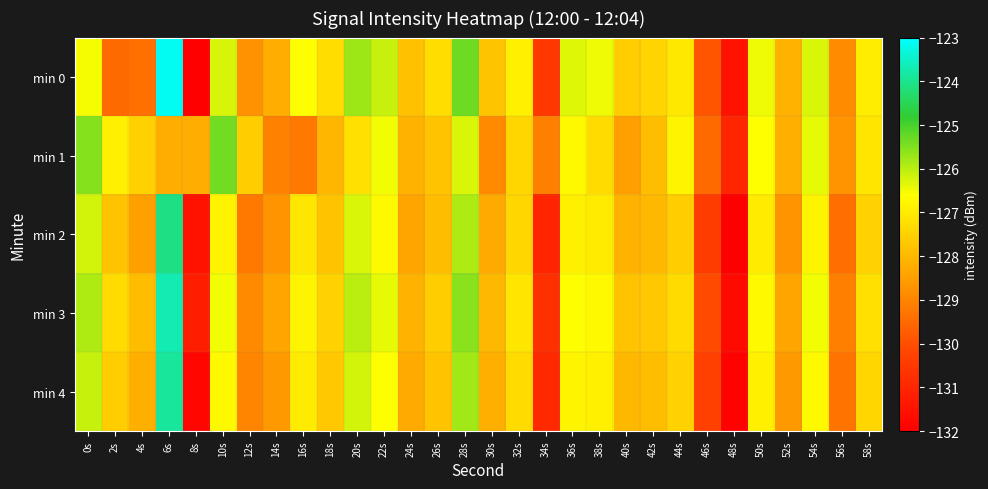

At how many categories does at least one series exceed -126?

5